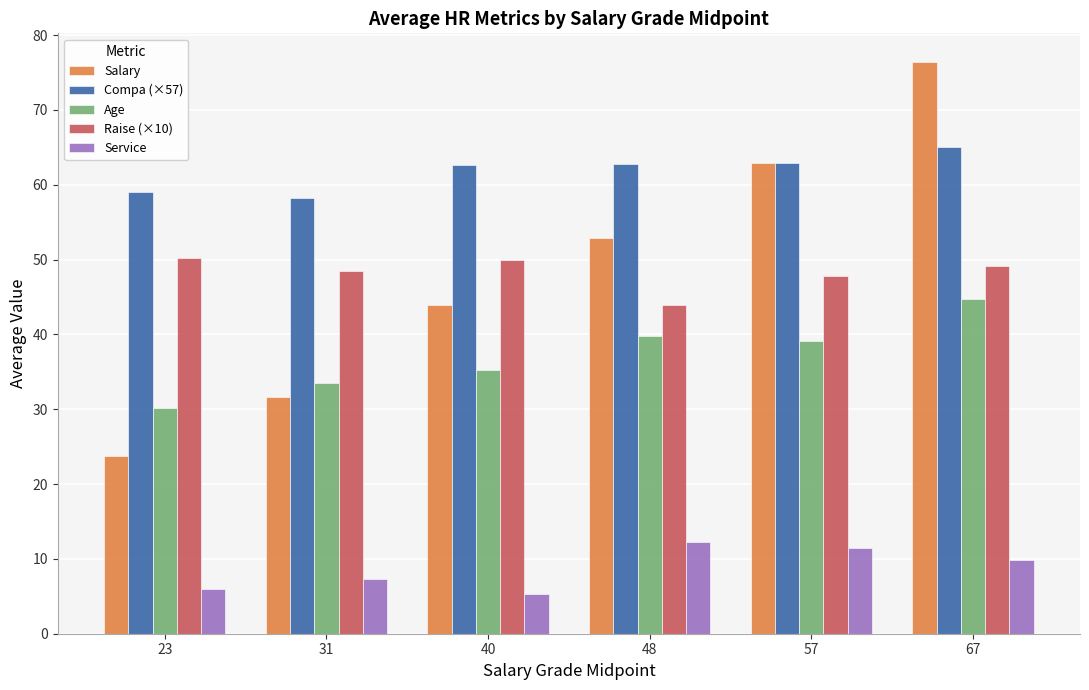

What is the minimum value for Raise (×10)?

44.0